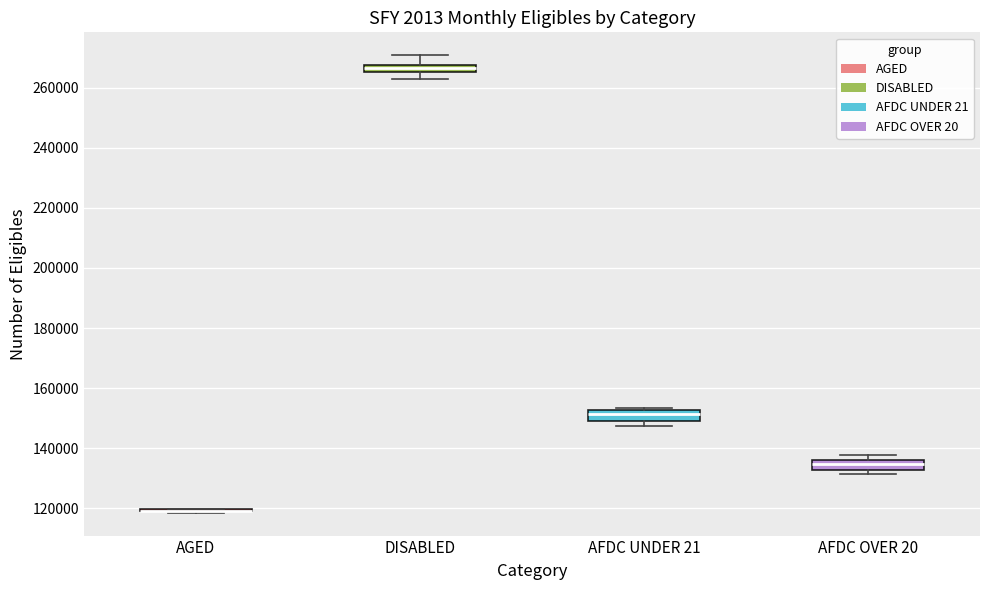

Where is the upper edge of the box for AFDC UNDER 21 on the y-axis? The values are not printed on the chart, so give them approximately, as read against the axis.

152000